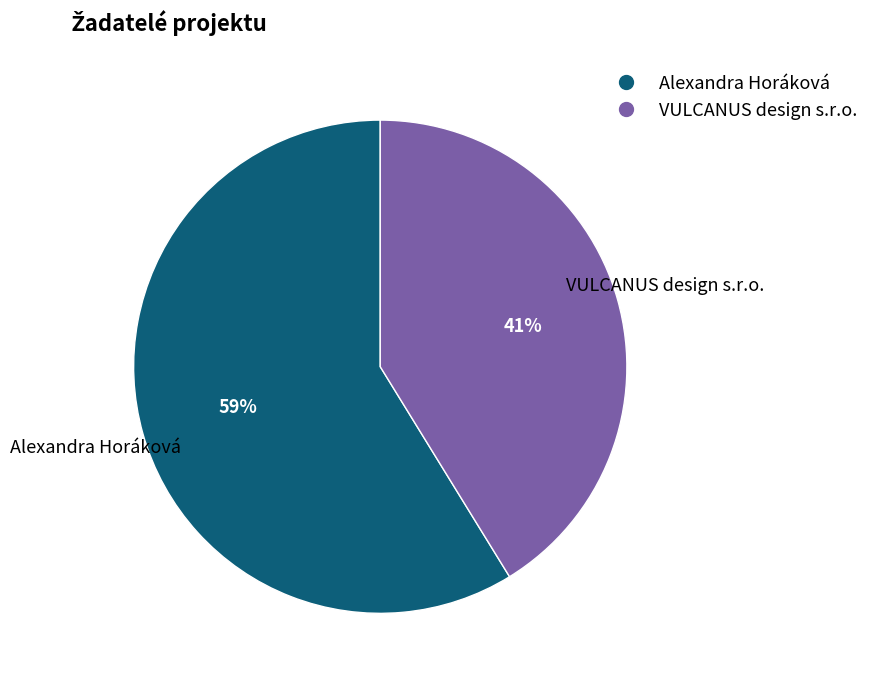

Between VULCANUS design s.r.o. and Alexandra Horáková, which is larger?

Alexandra Horáková